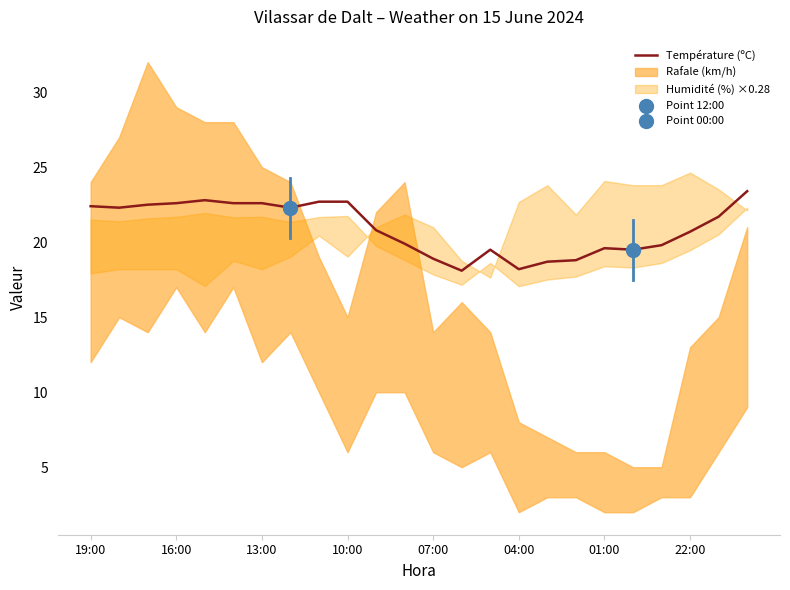

What is the change in value from 14 to 23?

+3.9